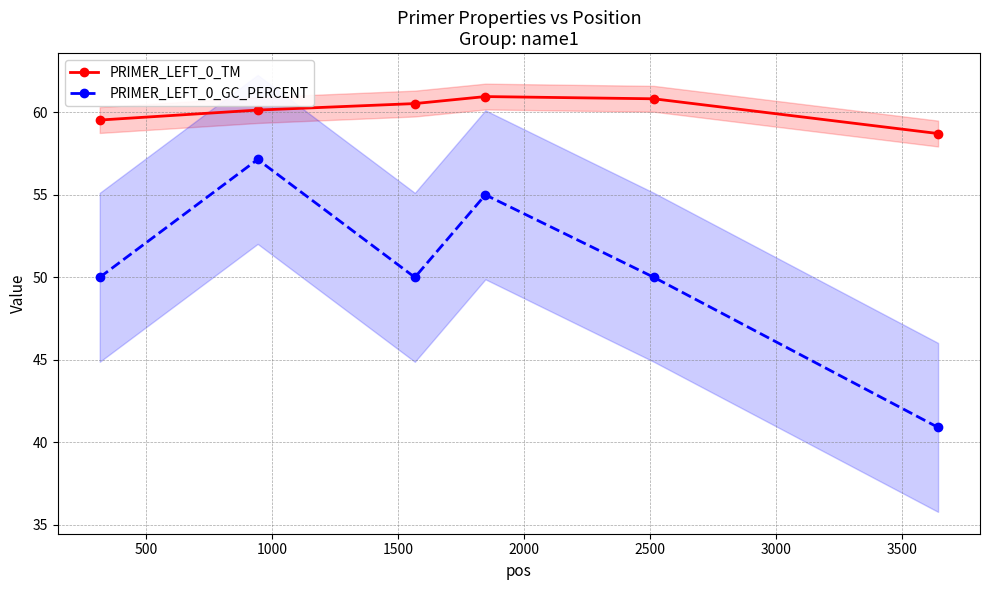

True or false: PRIMER_LEFT_0_GC_PERCENT and PRIMER_LEFT_0_TM intersect in this chart.

False